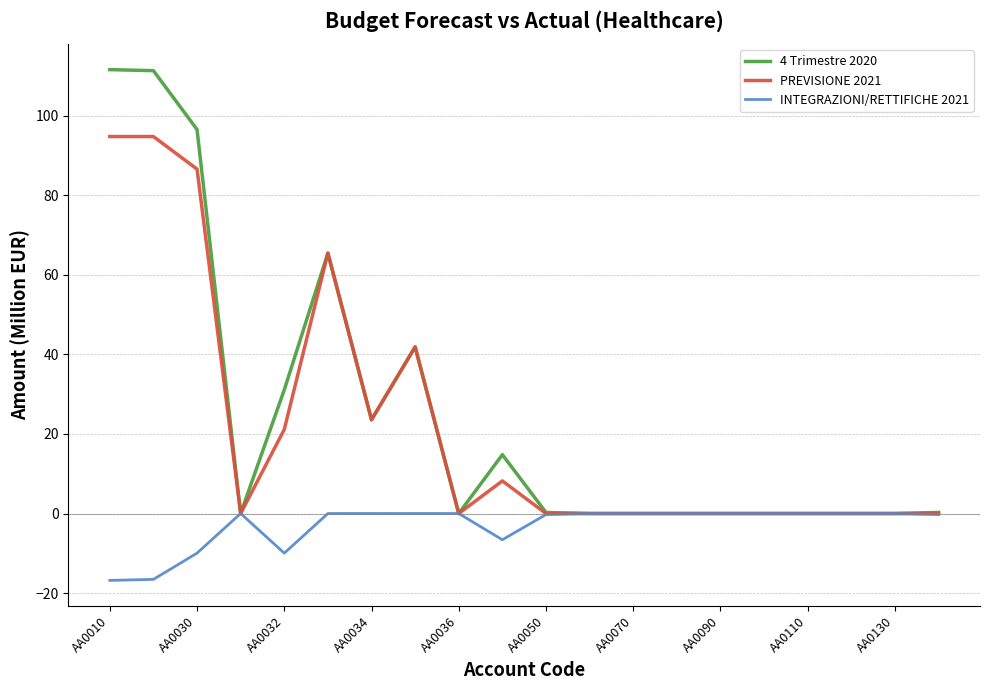

What is the smallest value displayed?

-16.8